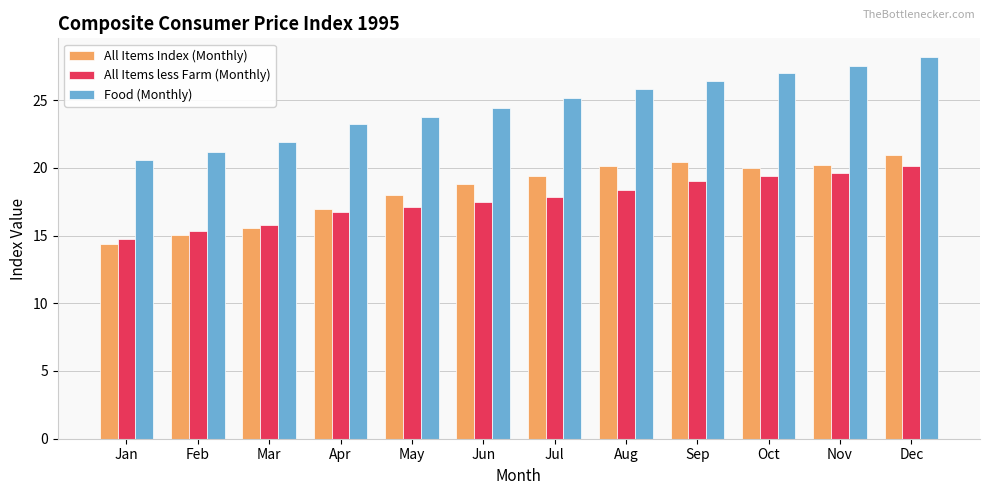

What is the total value across all series at Nov?

67.4